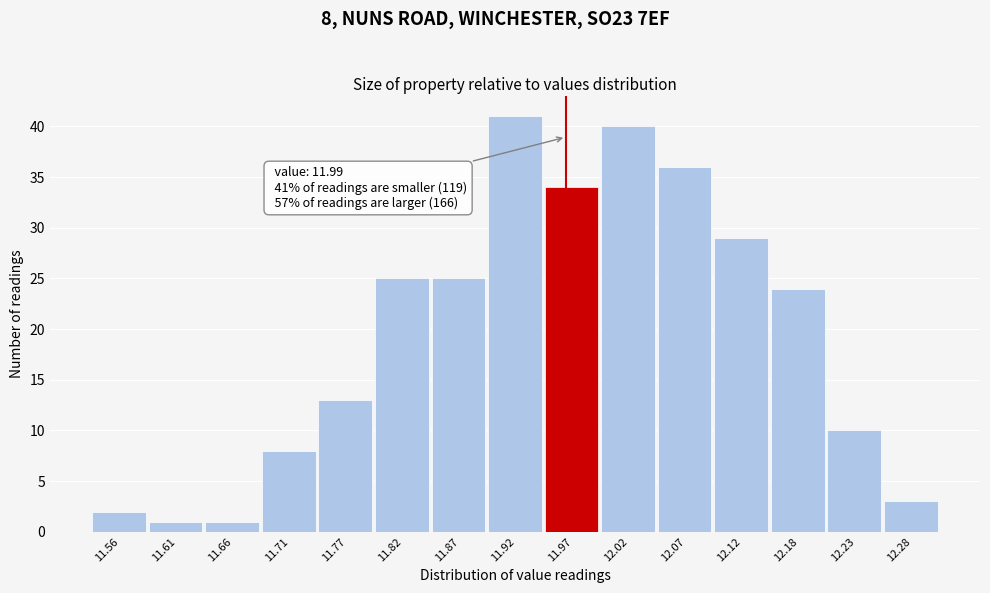

Reading right to left, extract all data points from this chart.

3	10	24	29	36	40	34	41	25	25	13	8	1	1	2